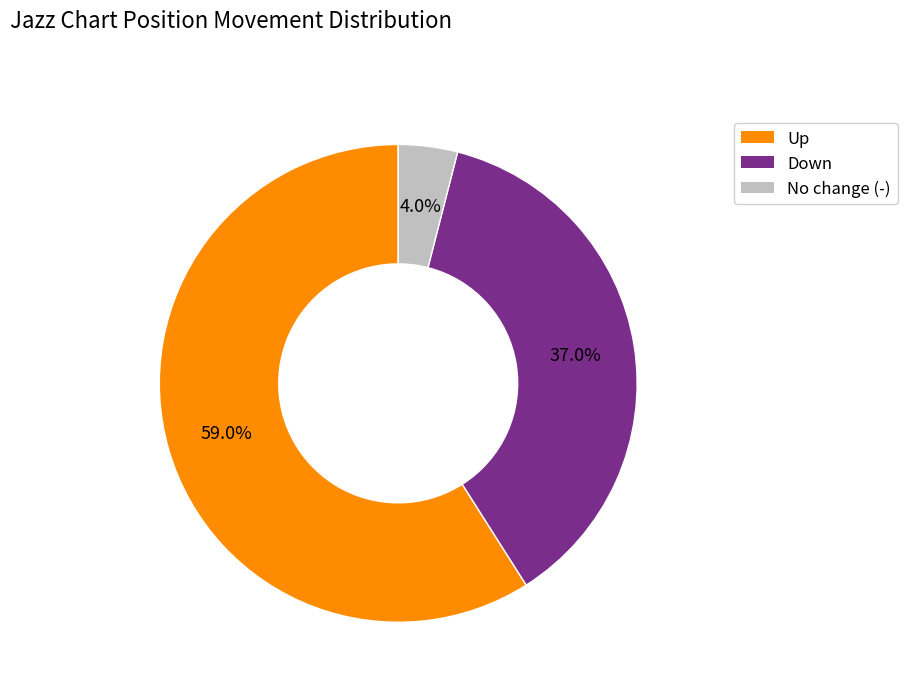

To the nearest percent, what is the difference between the largest and smallest slice percentages?

55%